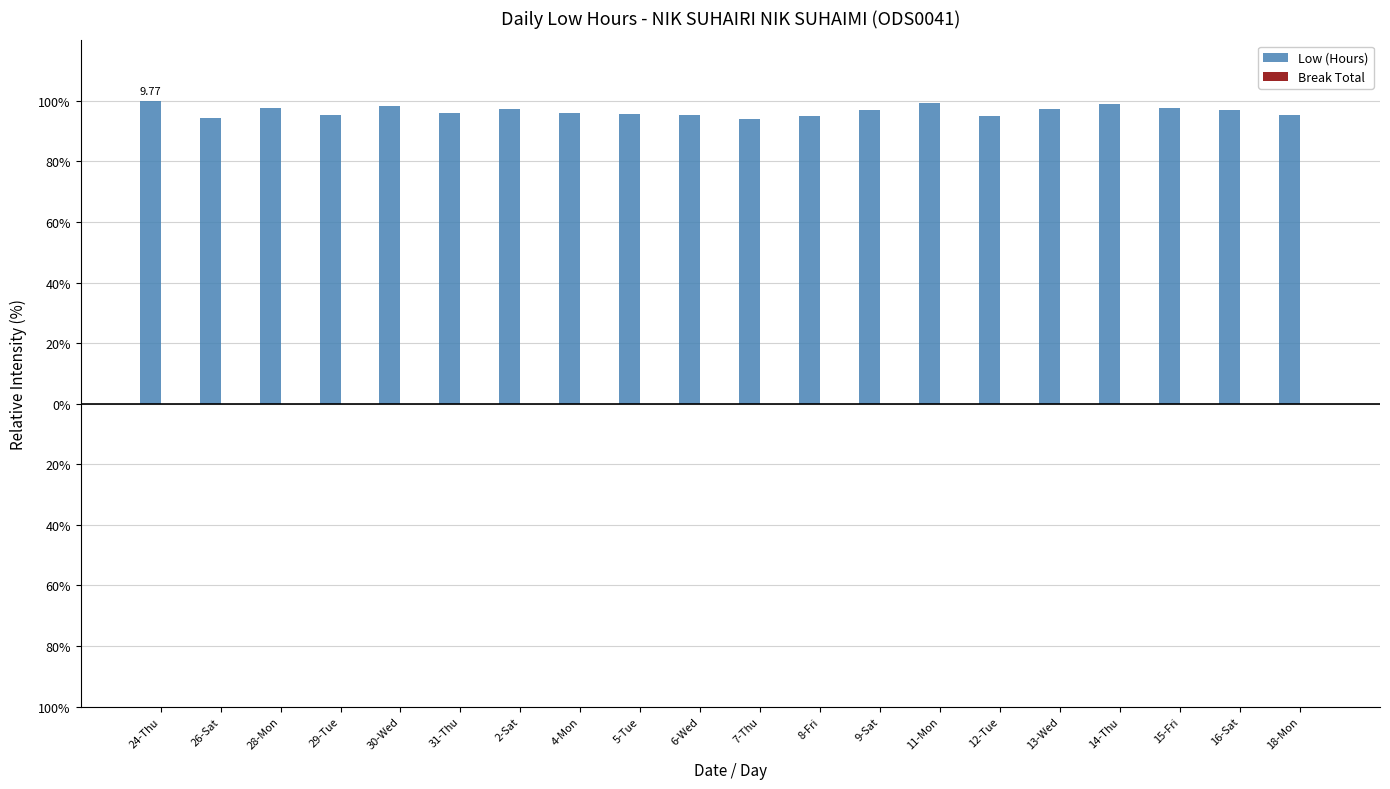

Does the chart contain any negative values?

No